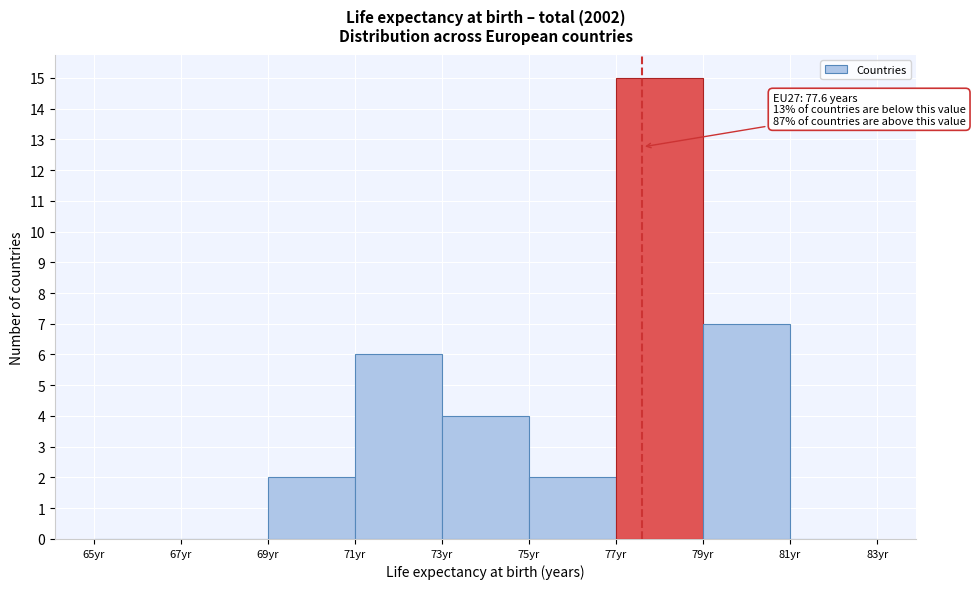

Over which range of the x-axis is the bar tallest?

77 to 79